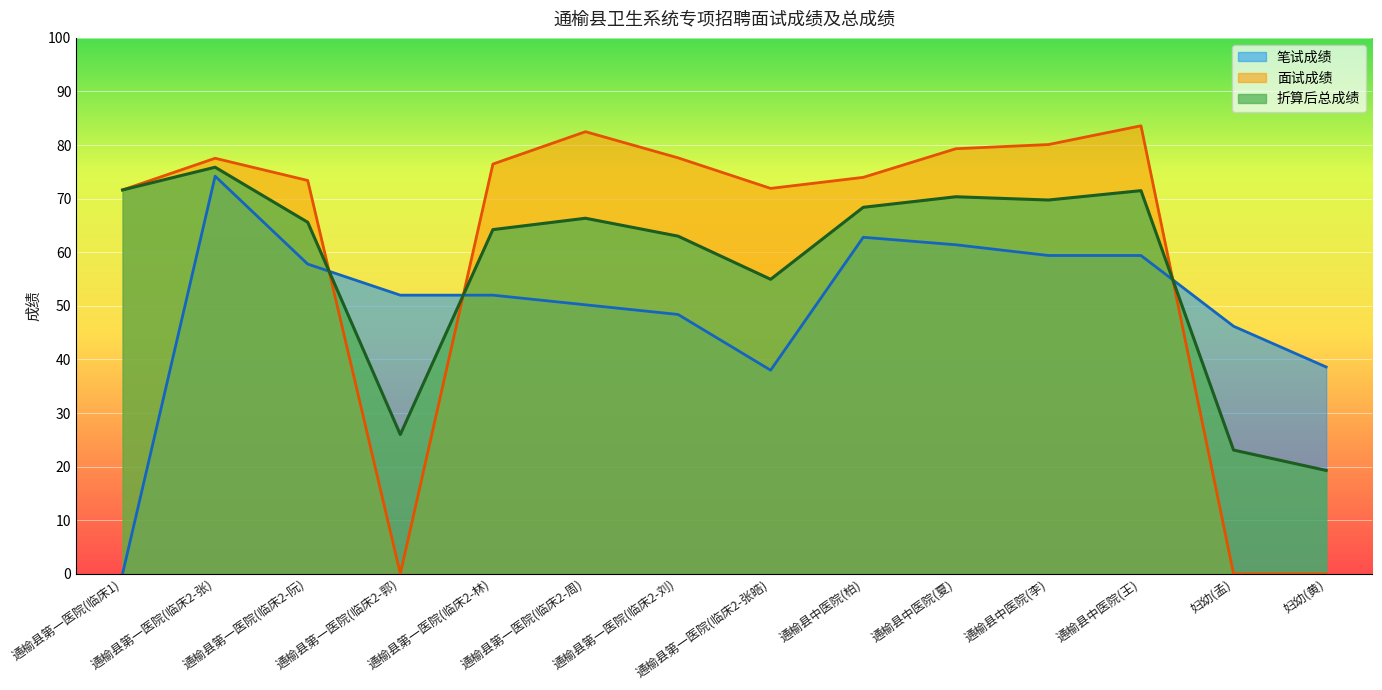

How many lines are shown in the chart?

3